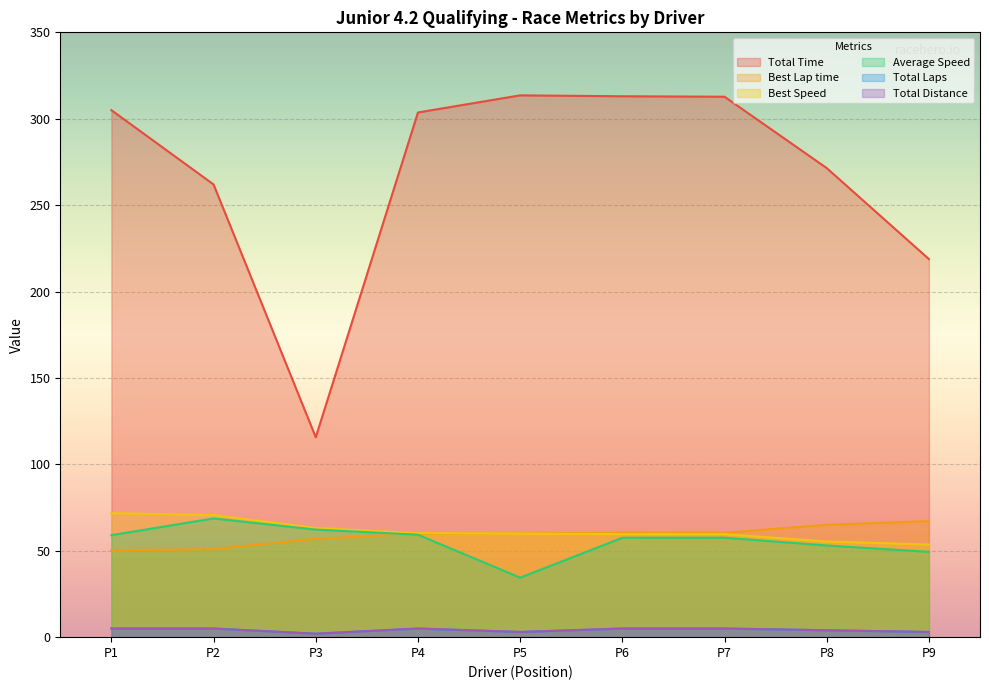

Which series changed the most between P2 and P9?

Total Time